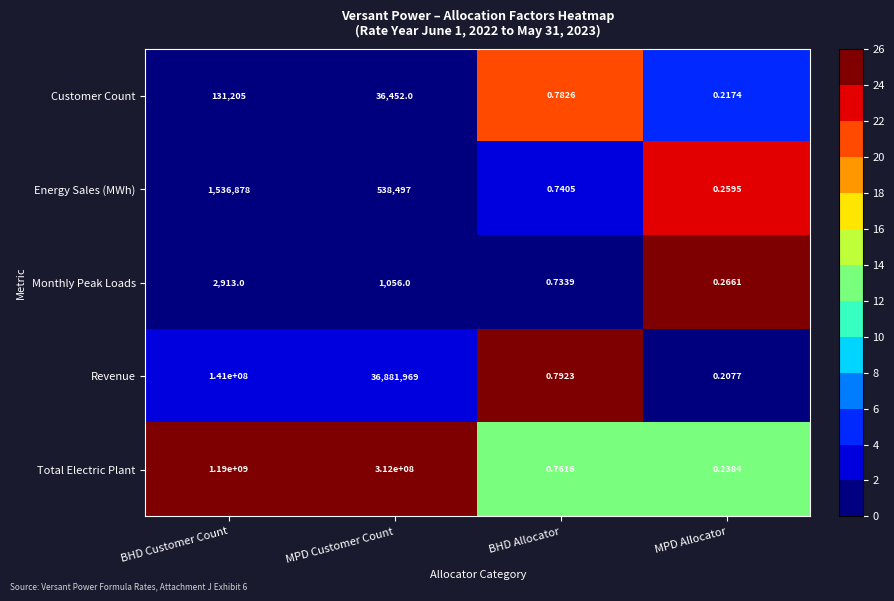

Which category has the highest value in the Customer Count series?

BHD Customer Count